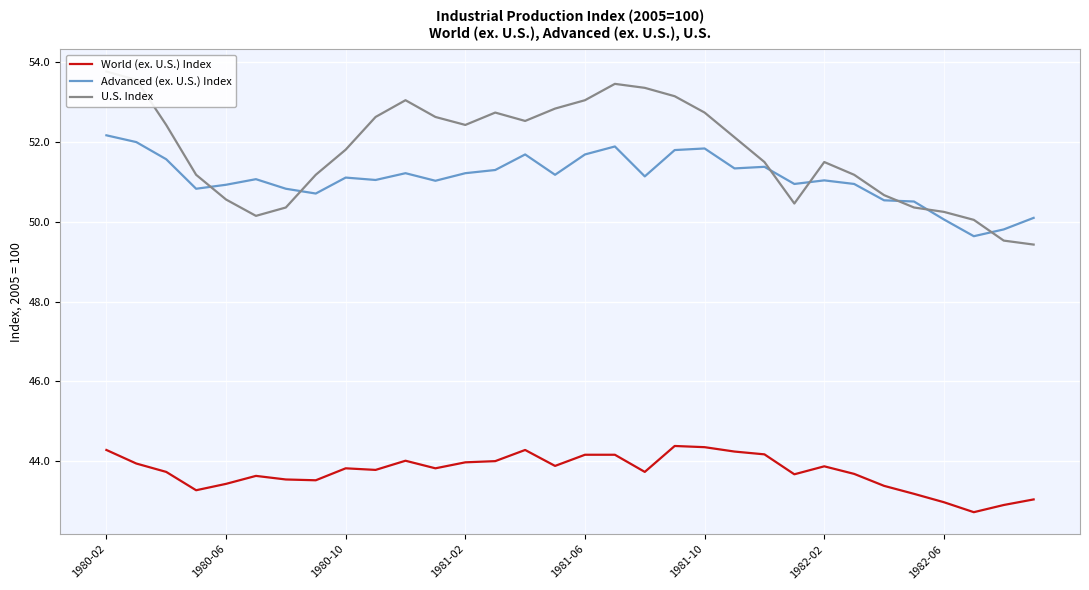

What is the value of the Advanced (ex. U.S.) Index point at the 17th from the left?

51.7